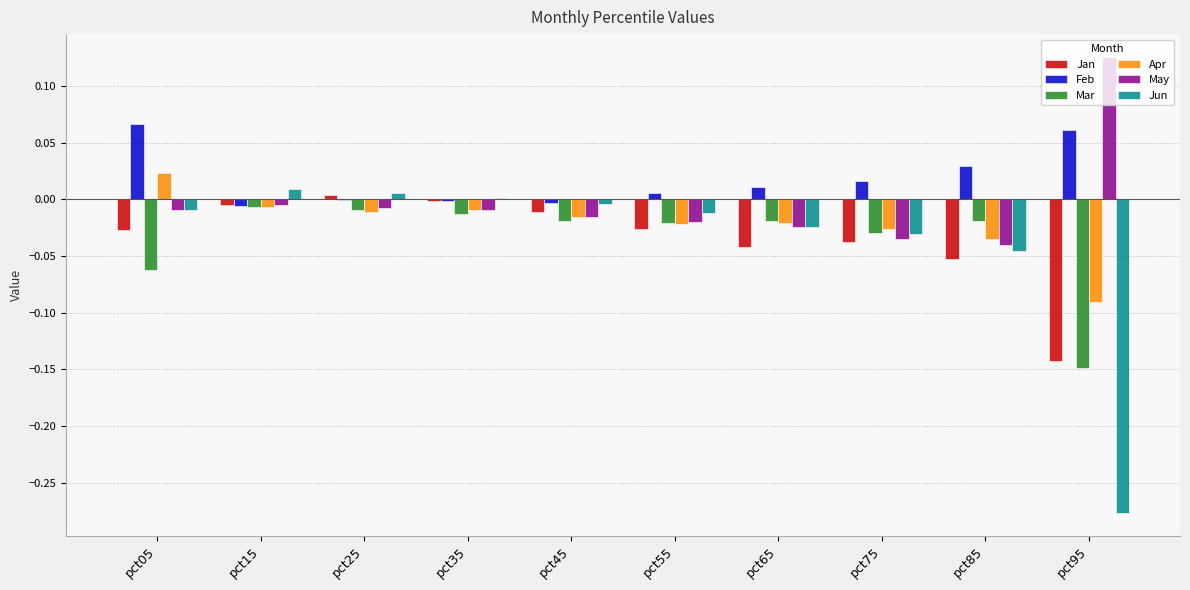

Which label corresponds to the largest value in the chart?

pct95